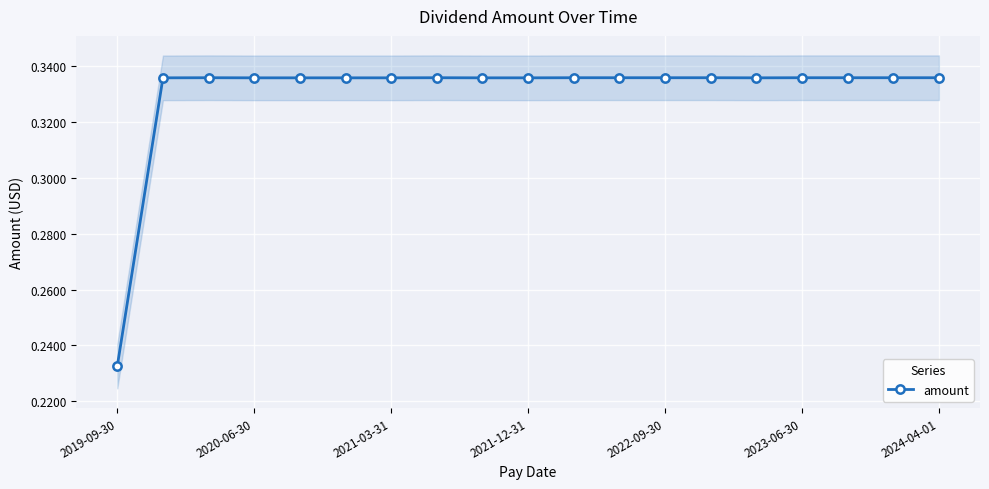

True or false: amount has a value of 0.2 at 2021-12-31.

False